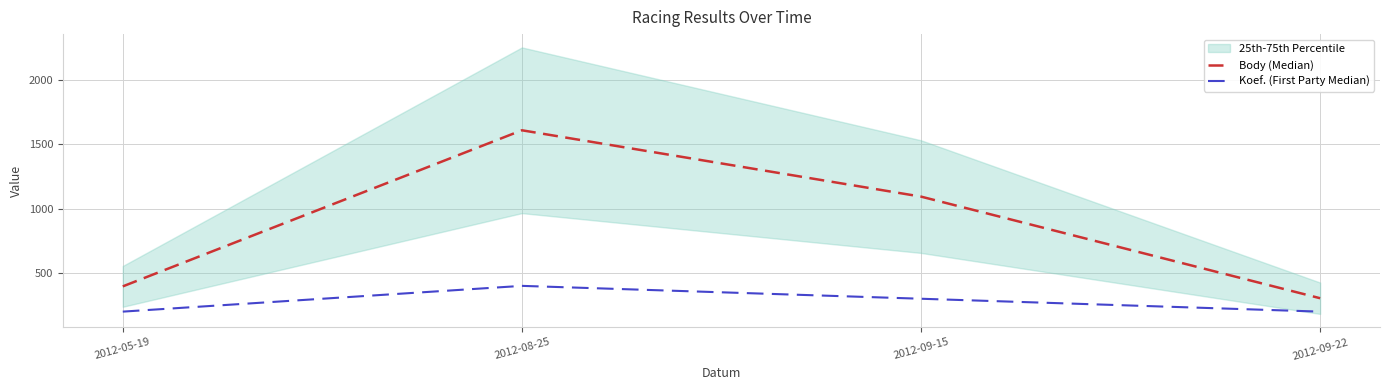

Rank the categories by Koef. (First Party Median) value from highest to lowest.

2012-08-25, 2012-09-15, 2012-05-19, 2012-09-22